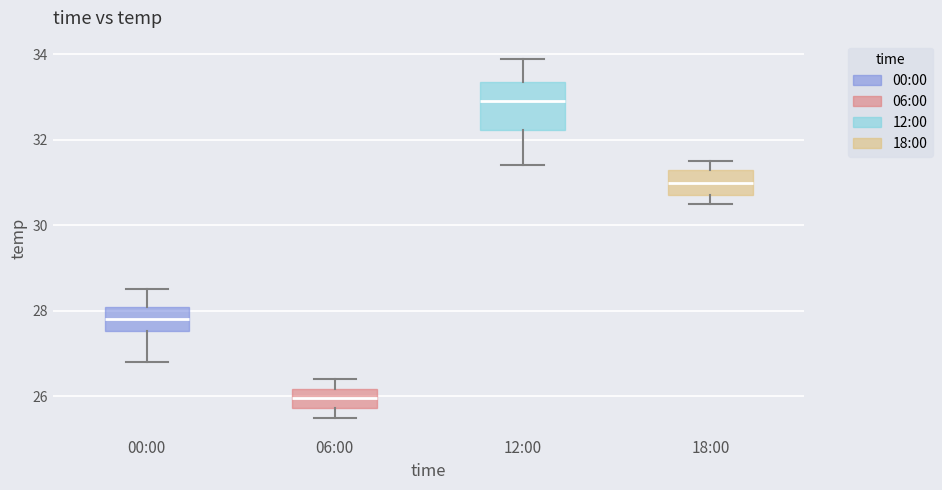

Comparing the boxes themselves (not the whiskers), which one is the tallest?

12:00